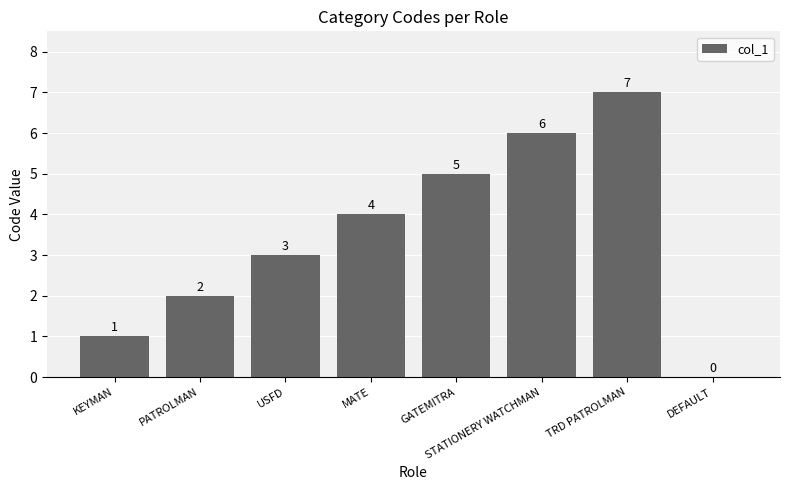

True or false: the data shows 0 at DEFAULT.

True